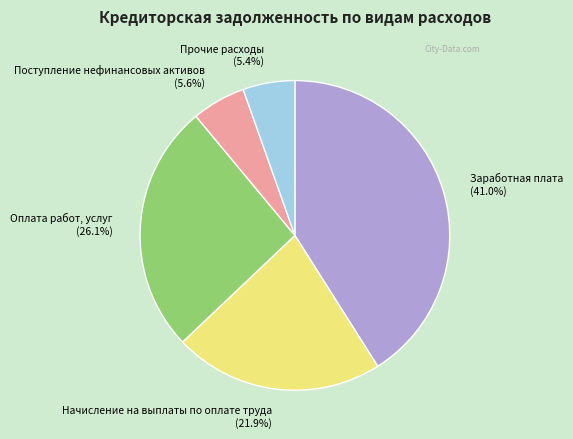

How much of the chart is everything except Поступление нефинансовых активов (5.6%)?

94.4%